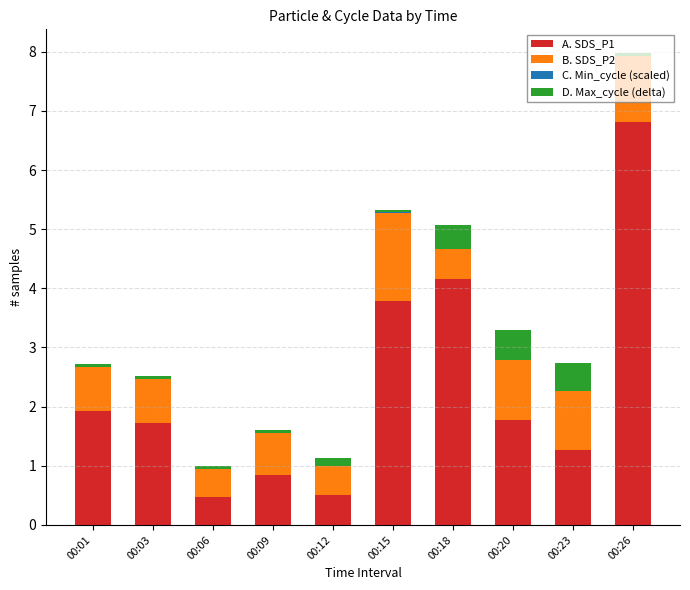

At which category is the sum across all series the highest?

00:26